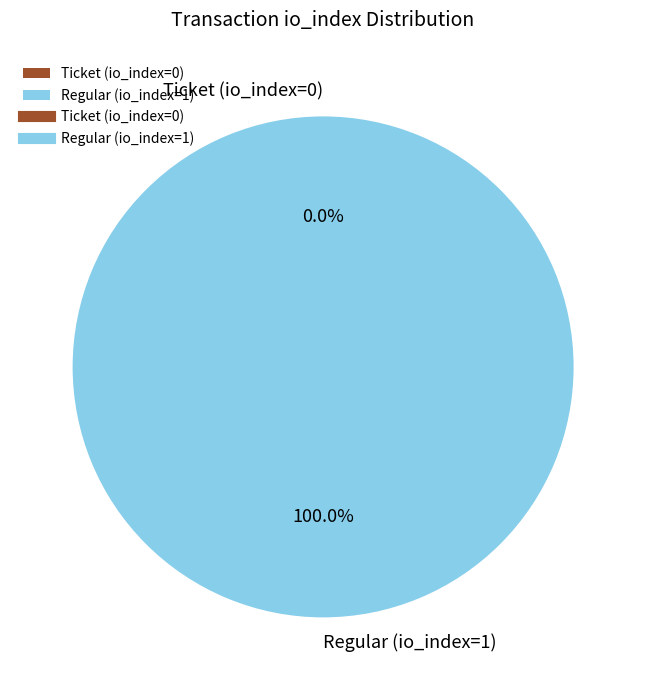

Between Ticket (io_index=0) and Regular (io_index=1), which is larger?

Regular (io_index=1)